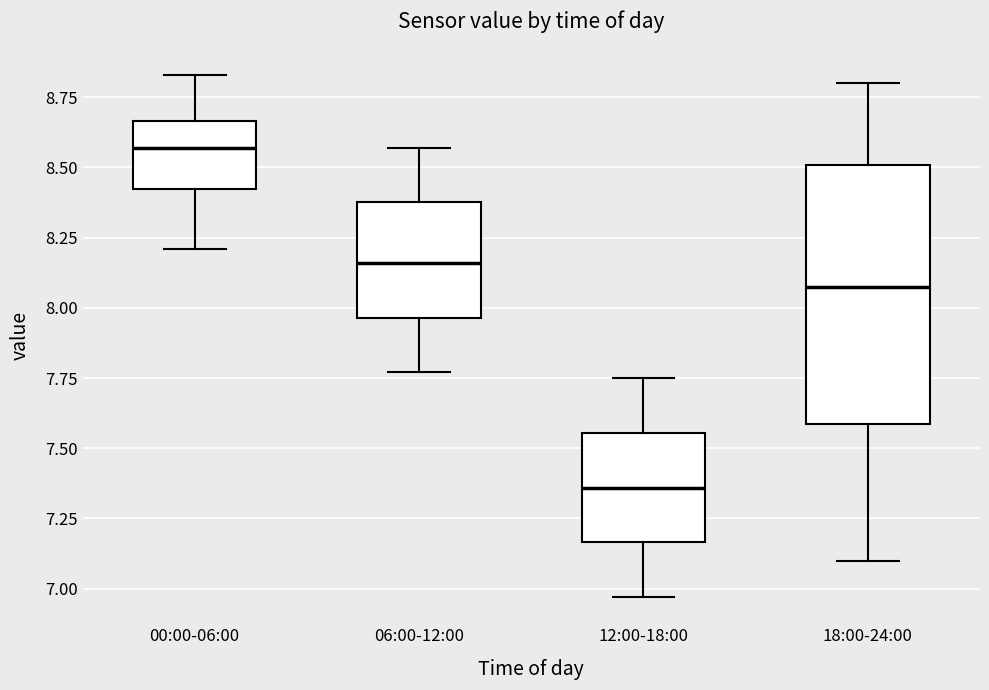

Where does the lower whisker of the box for 18:00-24:00 end on the y-axis? The values are not printed on the chart, so give them approximately, as read against the axis.

7.10